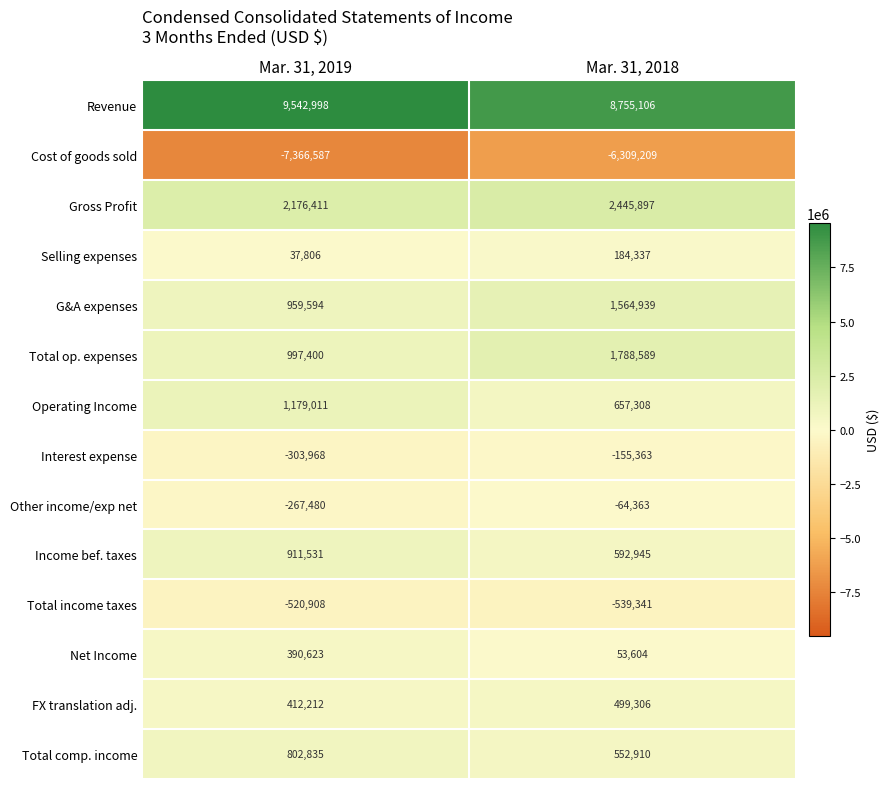

At which label is Net Income closest to 222113?

Mar. 31, 2018